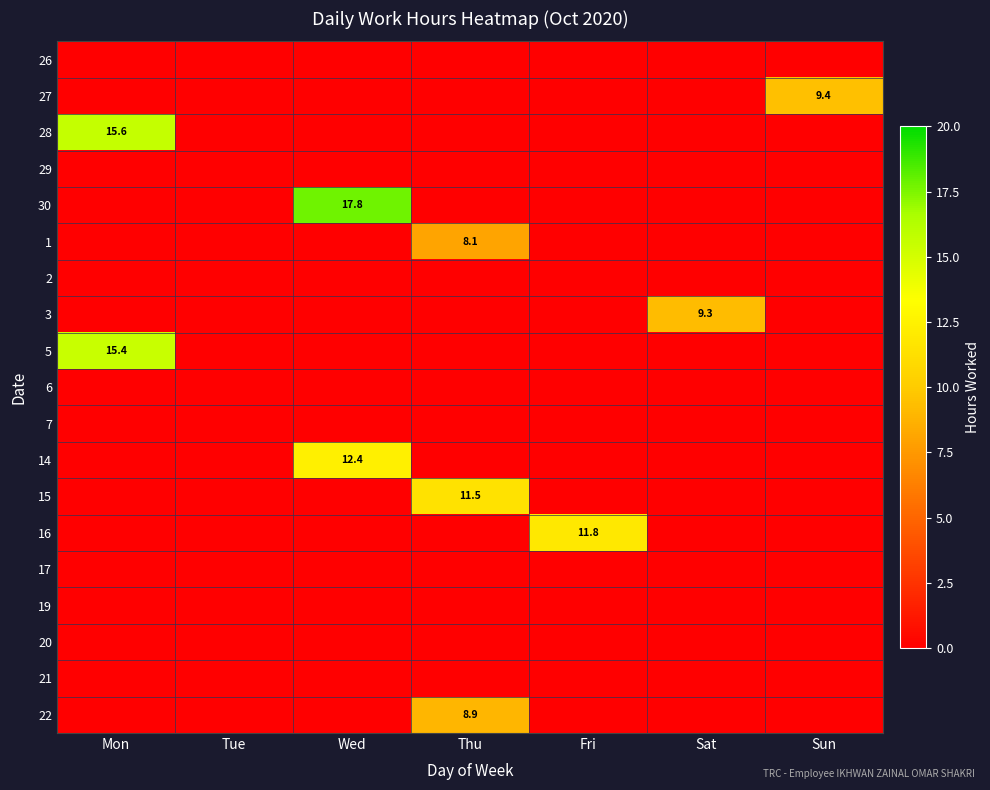

What is the total value across all series at Sat?

9.3